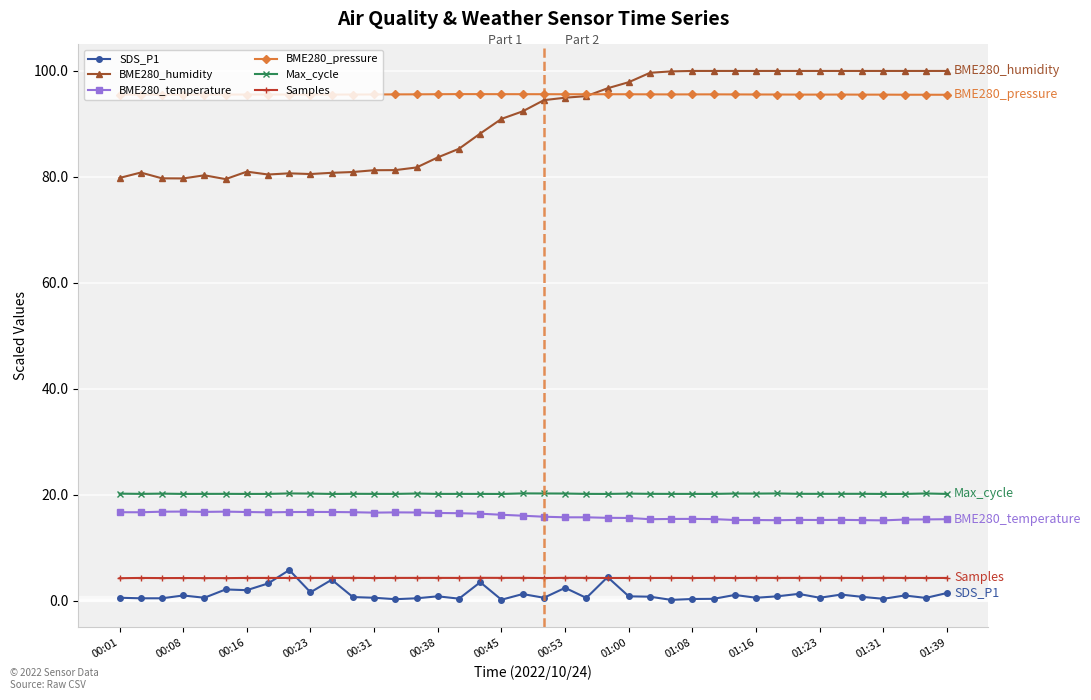

Which series has the largest range (max minus min)?

BME280_humidity